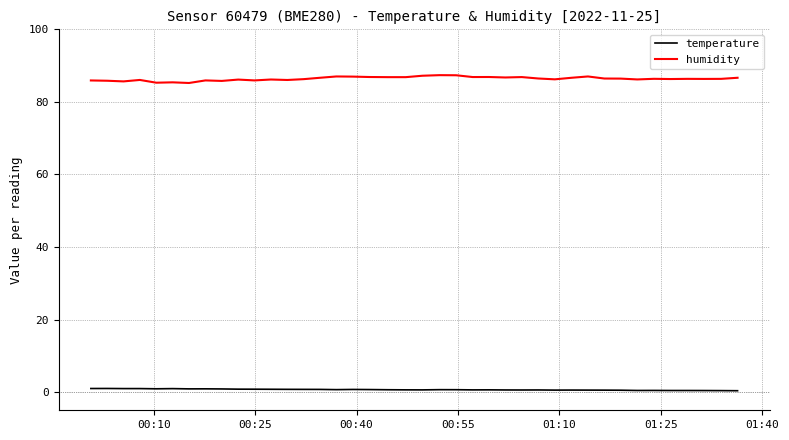

List the series in order of their peak value, lowest first.

temperature, humidity